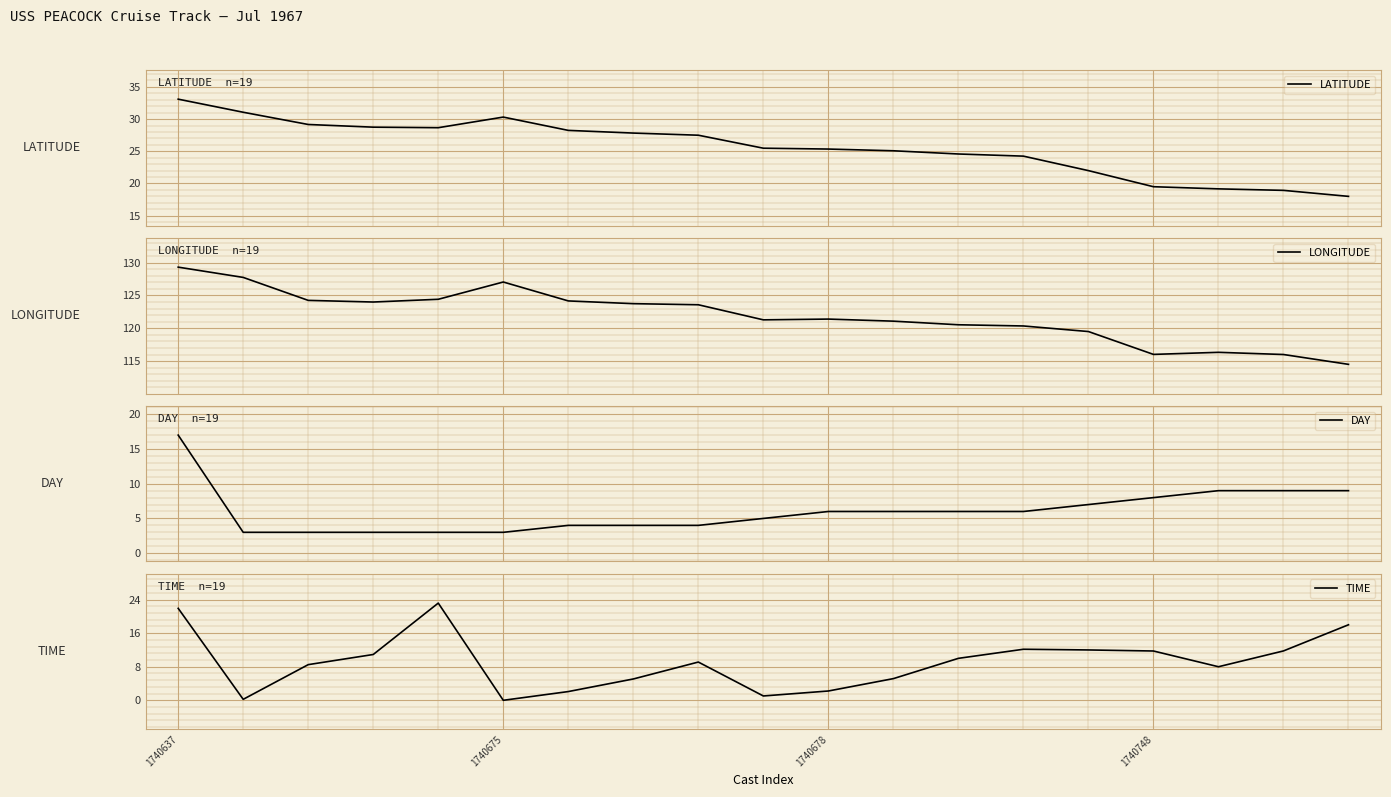

What is the value of the LONGITUDE point at the 17th from the left?

116.3